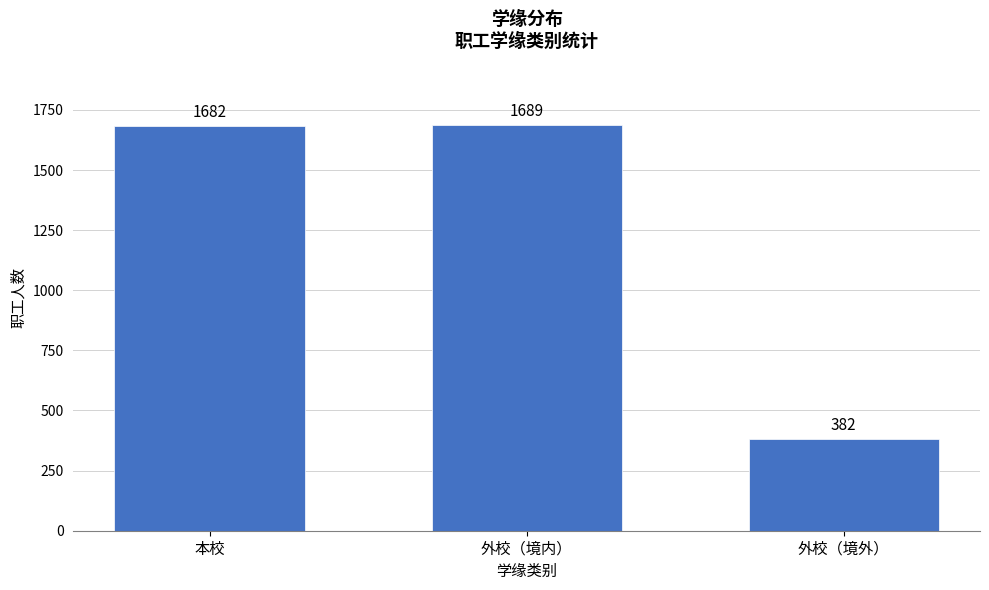

Reading left to right, transcribe all the data shown in this chart.

本校=1682	外校（境内）=1689	外校（境外）=382